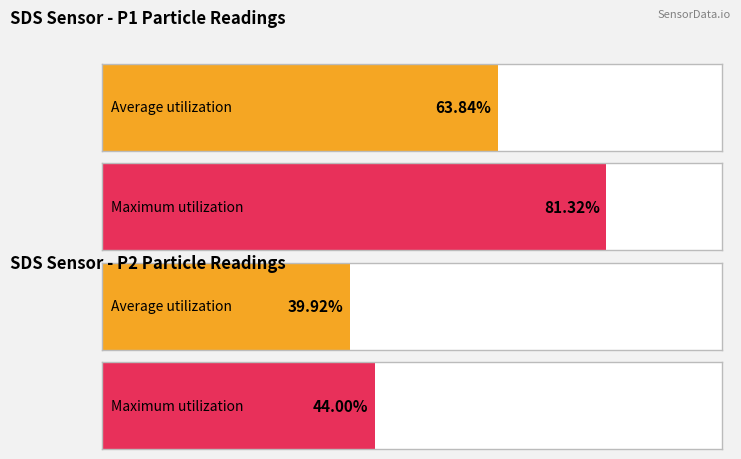

True or false: Average utilization has a value of 8.6 at 2.

False